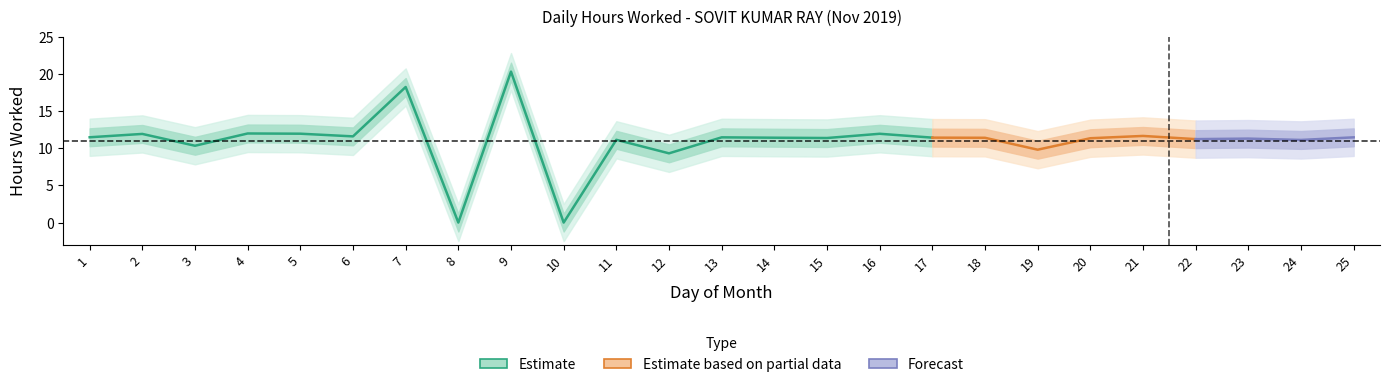

At which category does the data reach its first local peak?

2